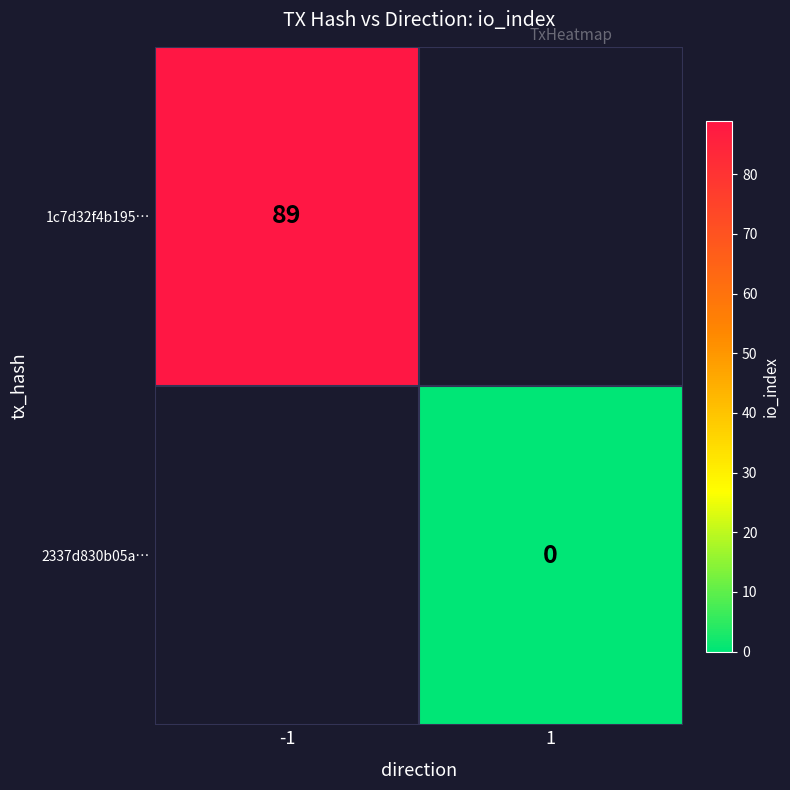

What is the greatest value displayed?

89.0